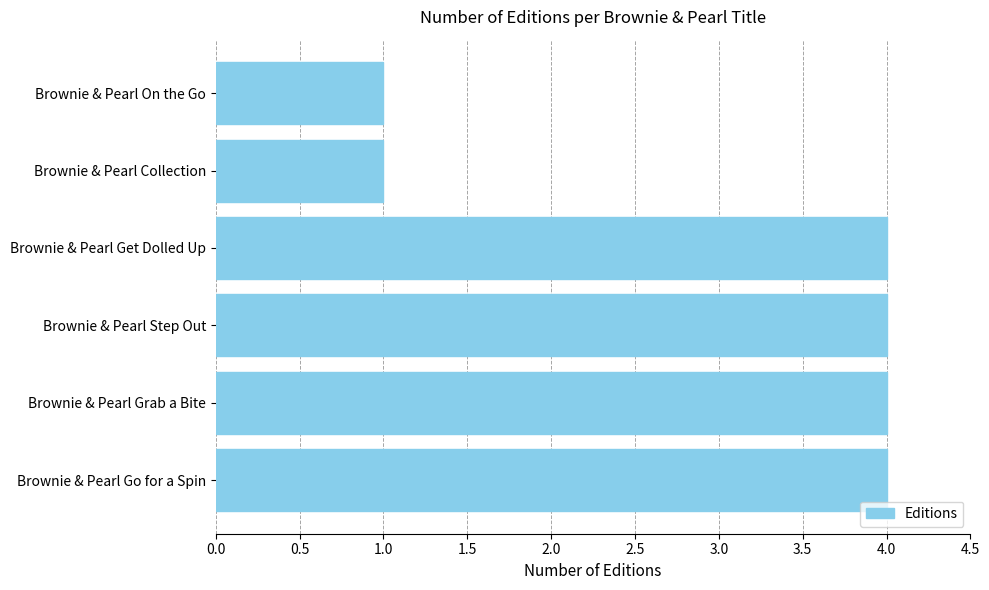

What is the ratio of the value at Brownie & Pearl Get Dolled Up to the value at Brownie & Pearl Collection?

4.0